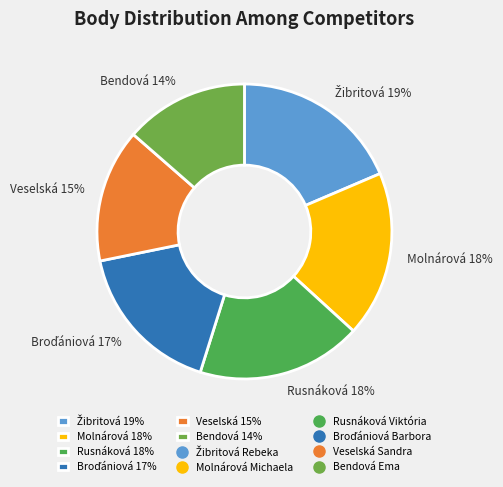

Between Rusnáková 18% and Bendová 14%, which is larger?

Rusnáková 18%